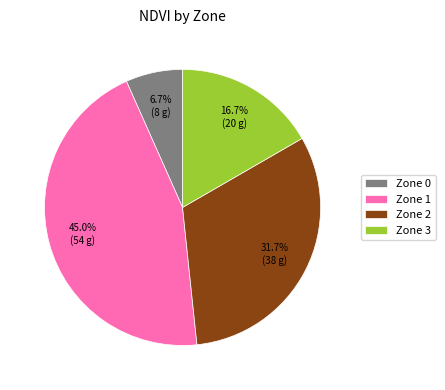

Rank the categories by value from lowest to highest.

Zone 0, Zone 3, Zone 2, Zone 1